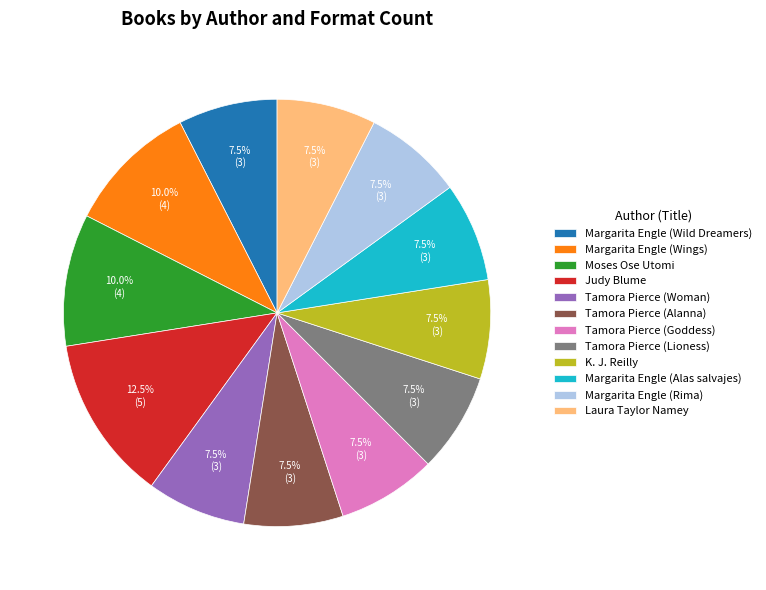

To the nearest percent, what is the combined percentage of Tamora Pierce (Woman) and Tamora Pierce (Alanna)?

15%